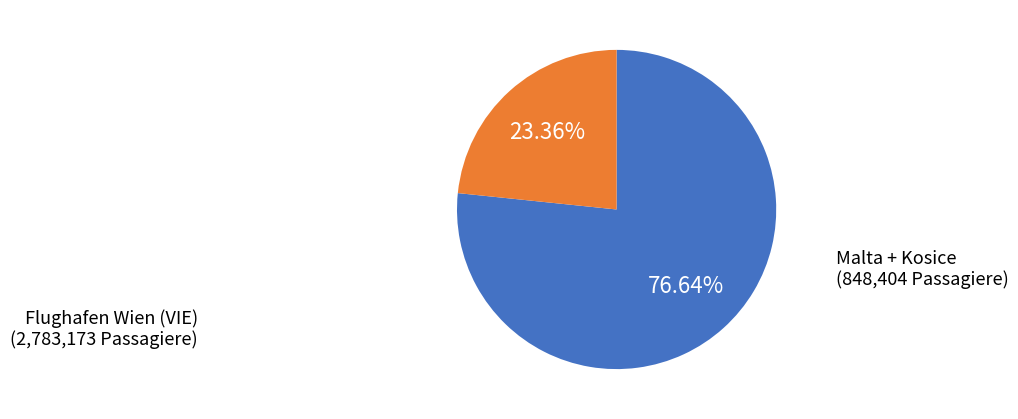

How many segments does this pie chart have?

2